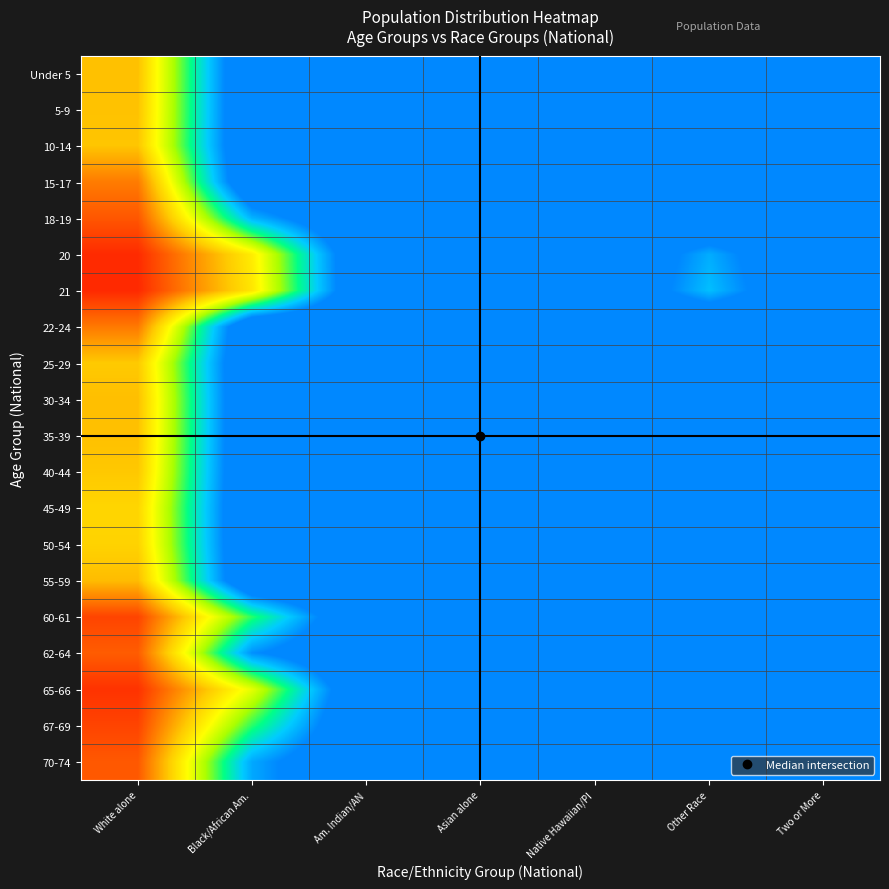

At which category does the chart reach its minimum across all series?

White alone